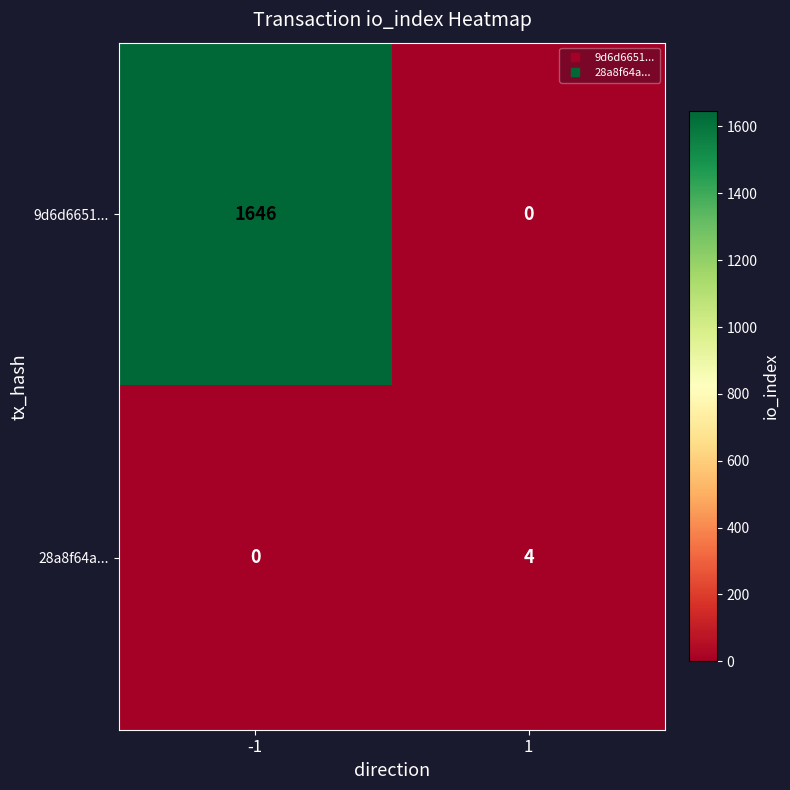

Which series has the largest range (max minus min)?

9d6d6651...